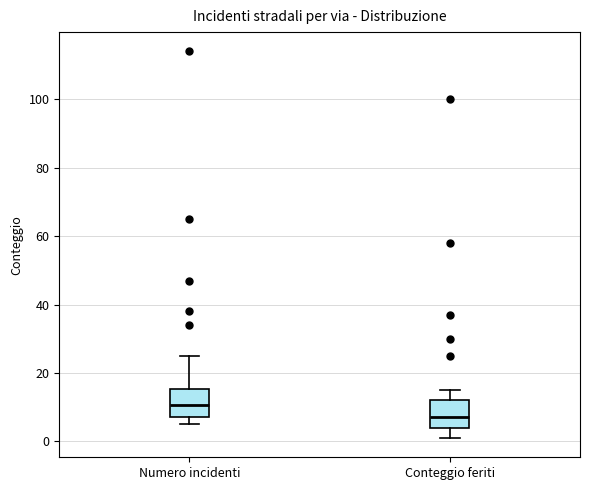

Reading left to right, read every box against the y-axis: the position of its median line, the range the box covers, and the ends of its whiskers. The values are not printed on the chart, so give them approximately, as read against the axis.

Numero incidenti: median 10, box 8 to 16, whiskers 6 to 26
Conteggio feriti: median 8, box 4 to 12, whiskers 2 to 16